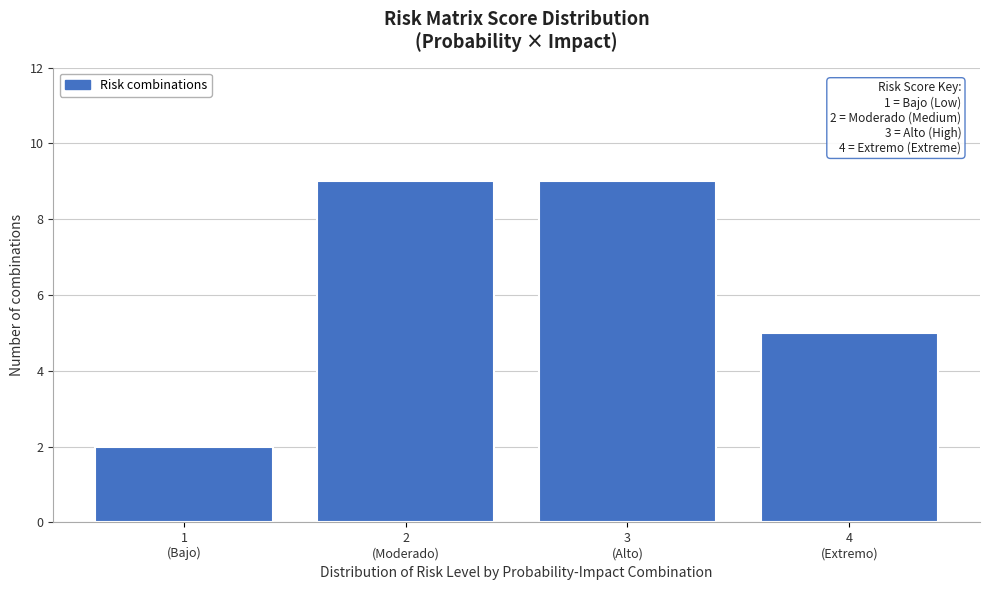

Reading left to right, extract all data points from this chart.

2	9	9	5